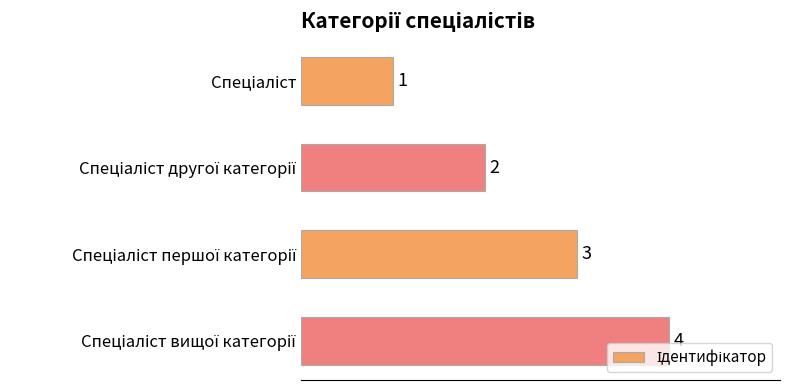

What is the maximum value shown in the chart?

4